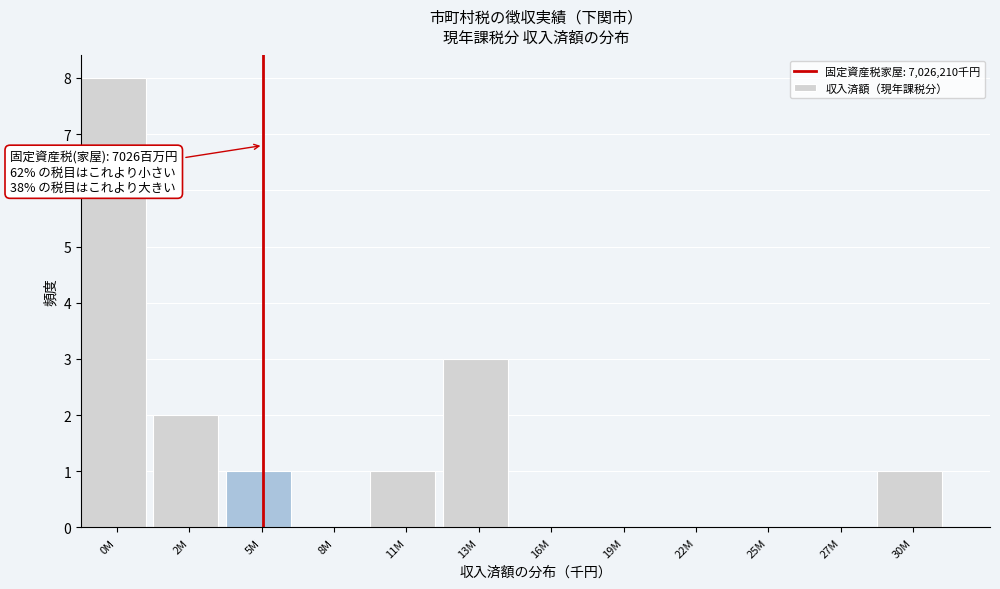

Reading right to left, list all the values displayed in this chart.

30M=1	27M=0	25M=0	22M=0	19M=0	16M=0	13M=3	11M=1	8M=0	5M=1	2M=2	0M=8